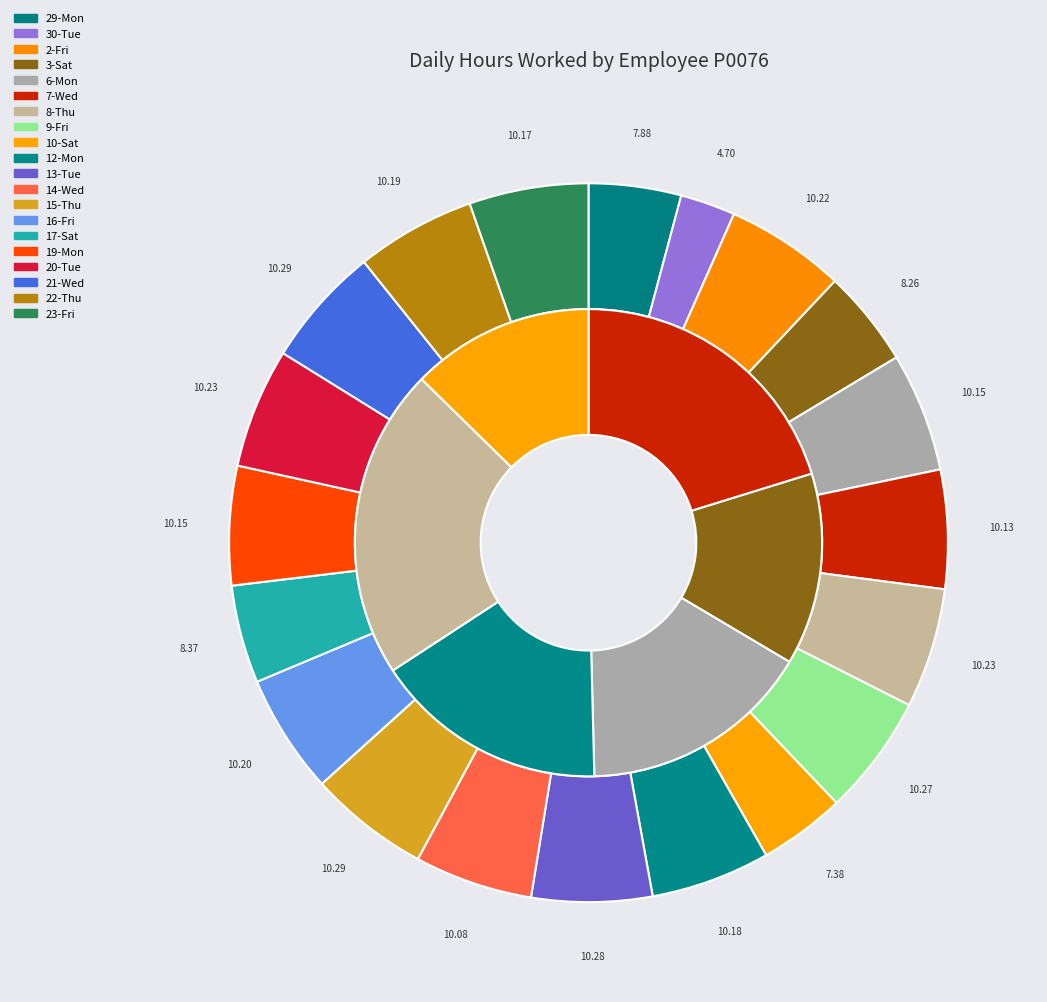

What is the change in value from 9-Fri to 14-Wed?

-0.2